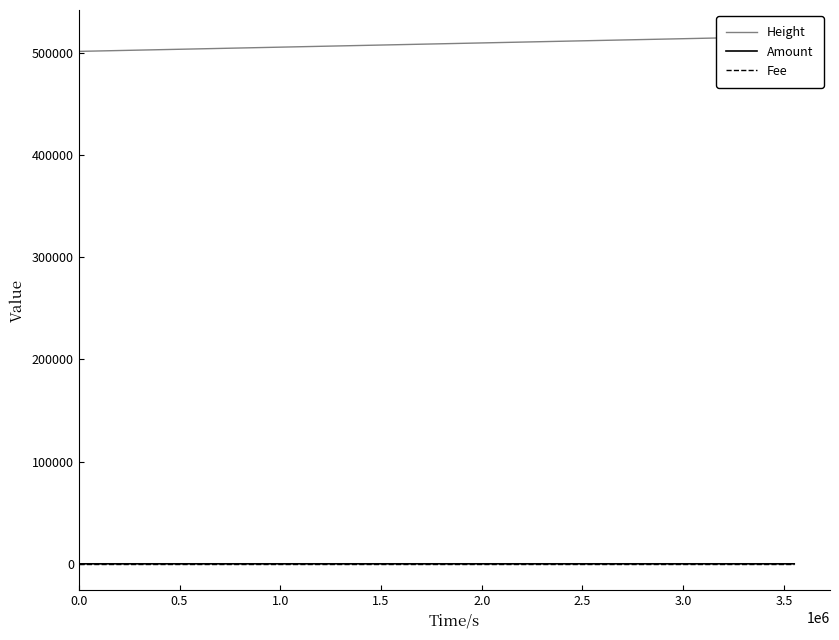

Which series changed the most between 0.0 and 1.0?

Height